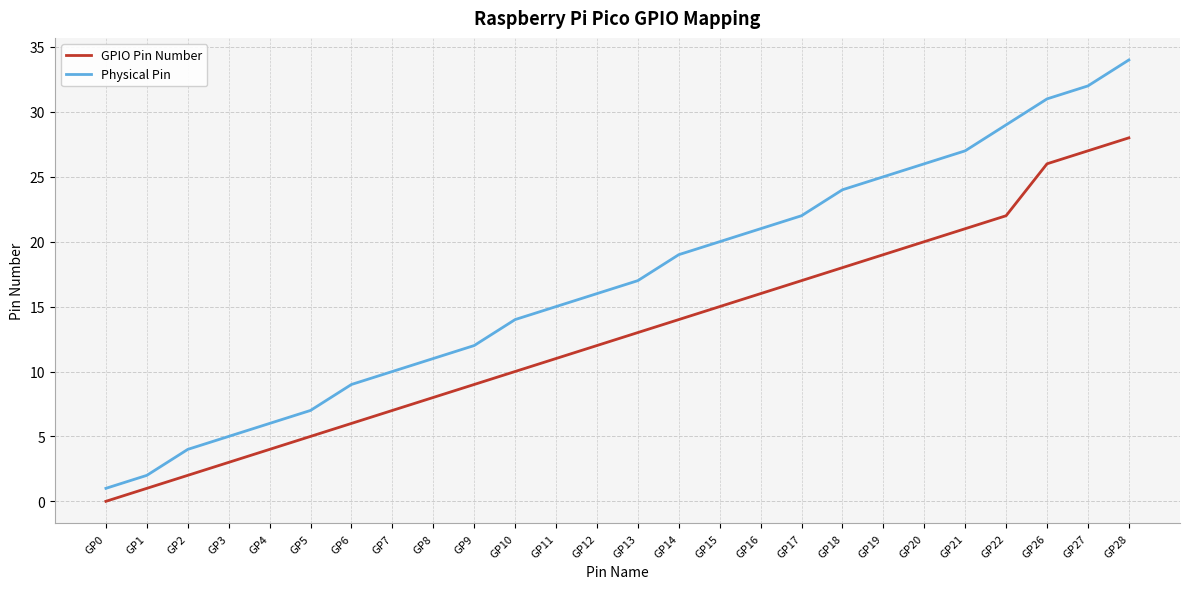

What are all the series names shown in the legend?

GPIO Pin Number, Physical Pin